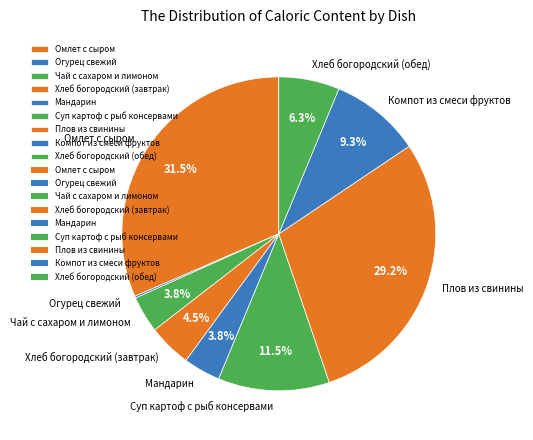

Which slice is the largest?

Омлет с сыром